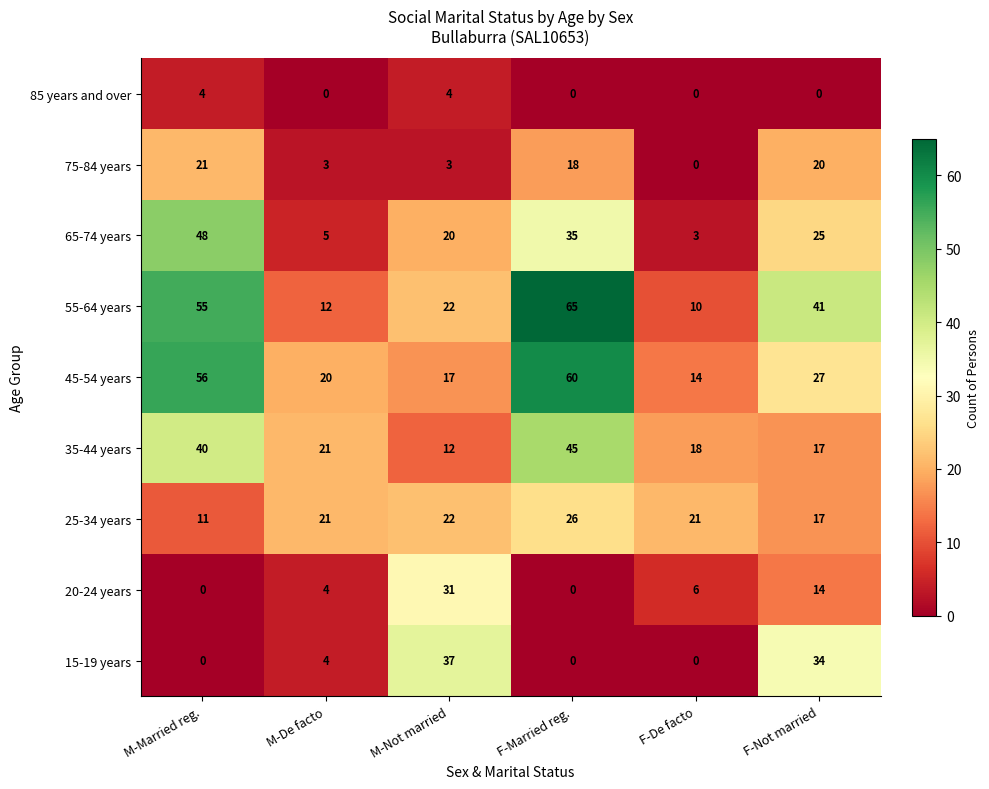

Count the number of categories in the chart.

6